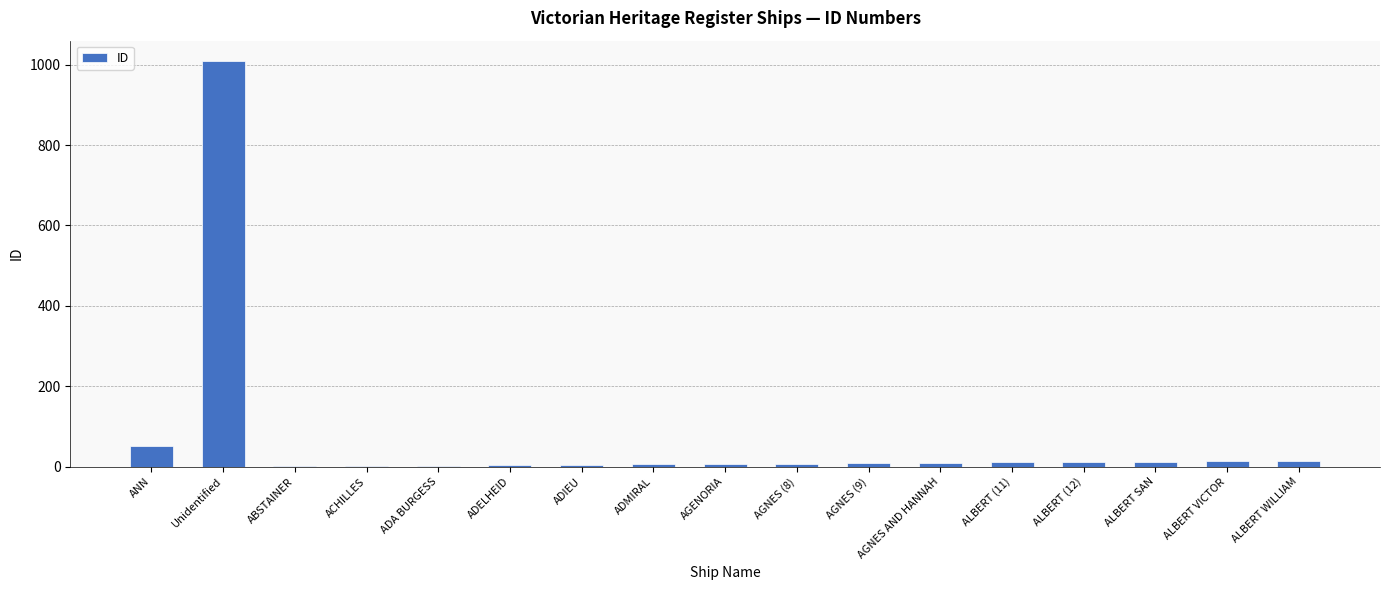

At which label is the value closest to 505?

ANN